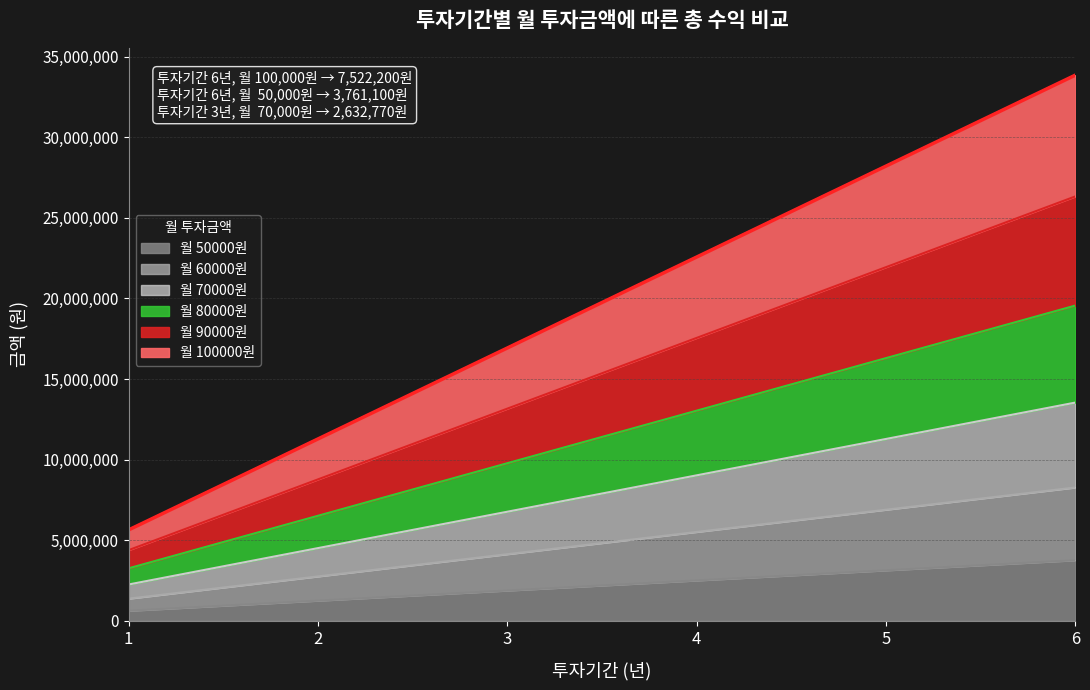

How many lines are shown in the chart?

6